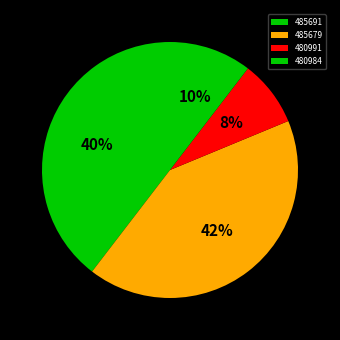

The 480991 slice represents 1% of the pie. True or false?

False